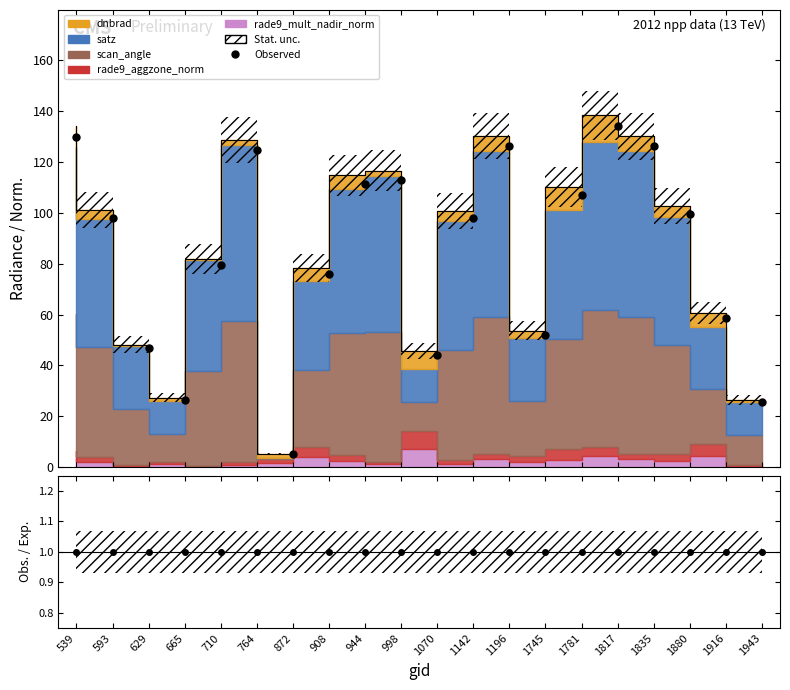

True or false: Observed and Obs./Exp. cross at least once.

False